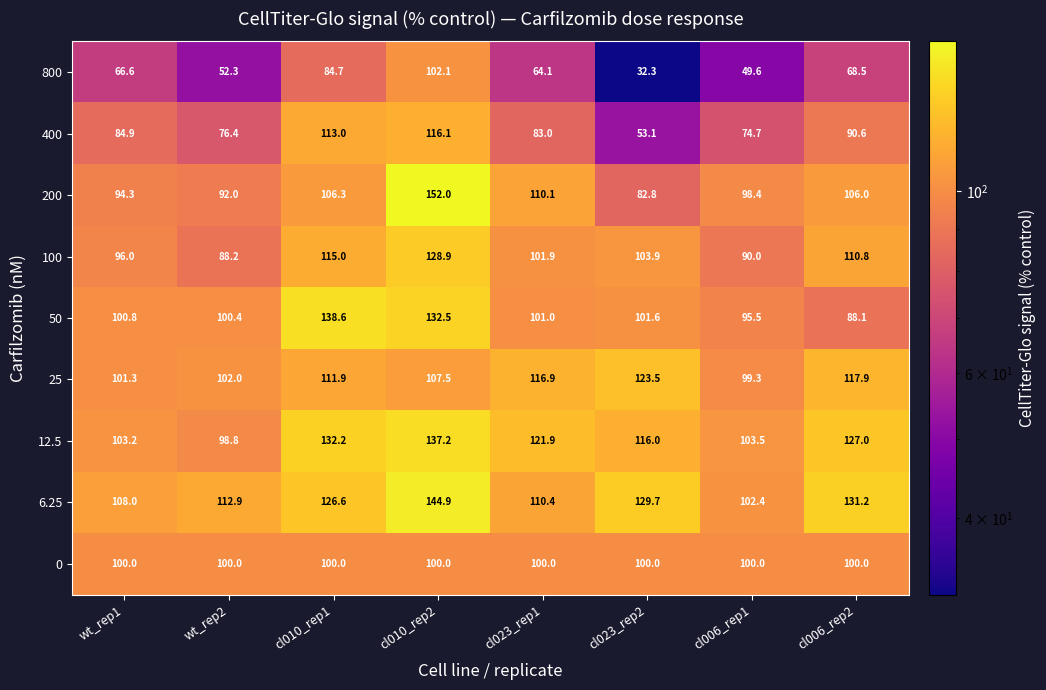

Which series has the largest total across all categories?

6.25